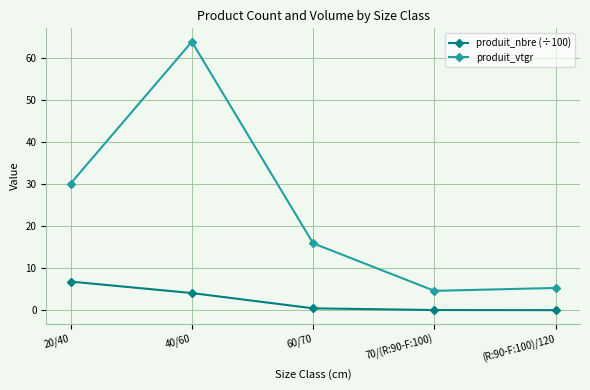

What is the label of the 5th point from the right?

20/40